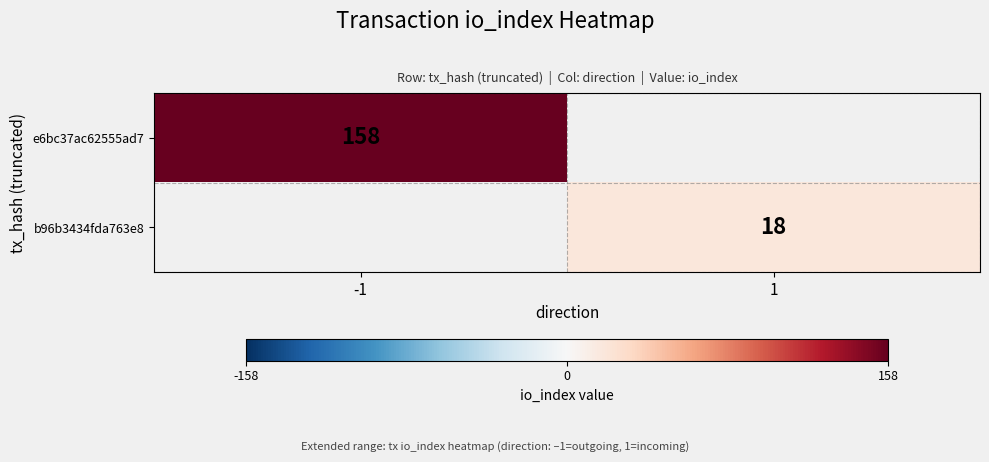

How many data points does each series have?

2